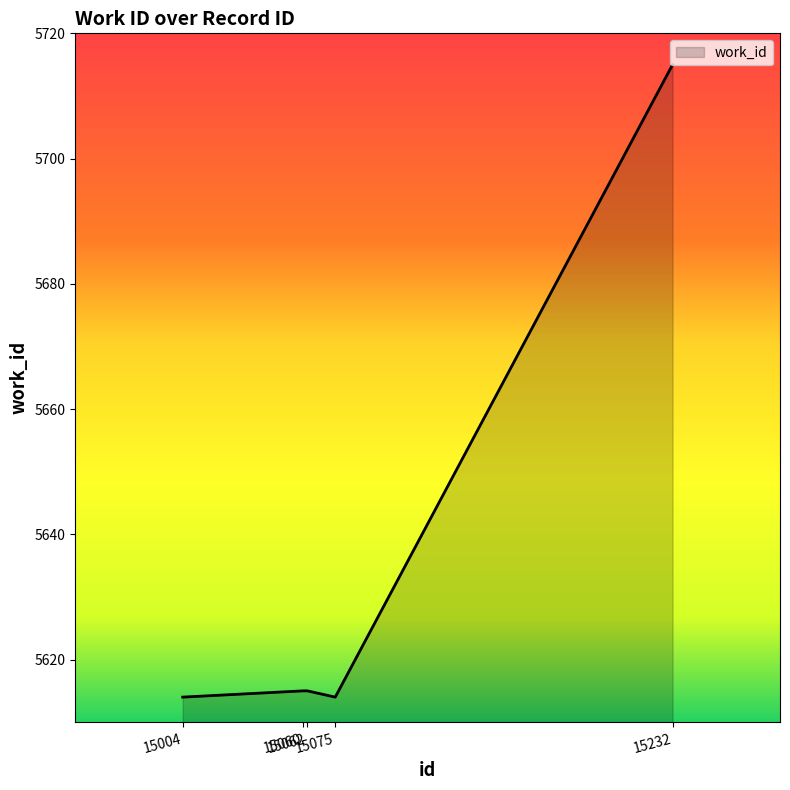

What is the difference between the maximum and second lowest values?

101